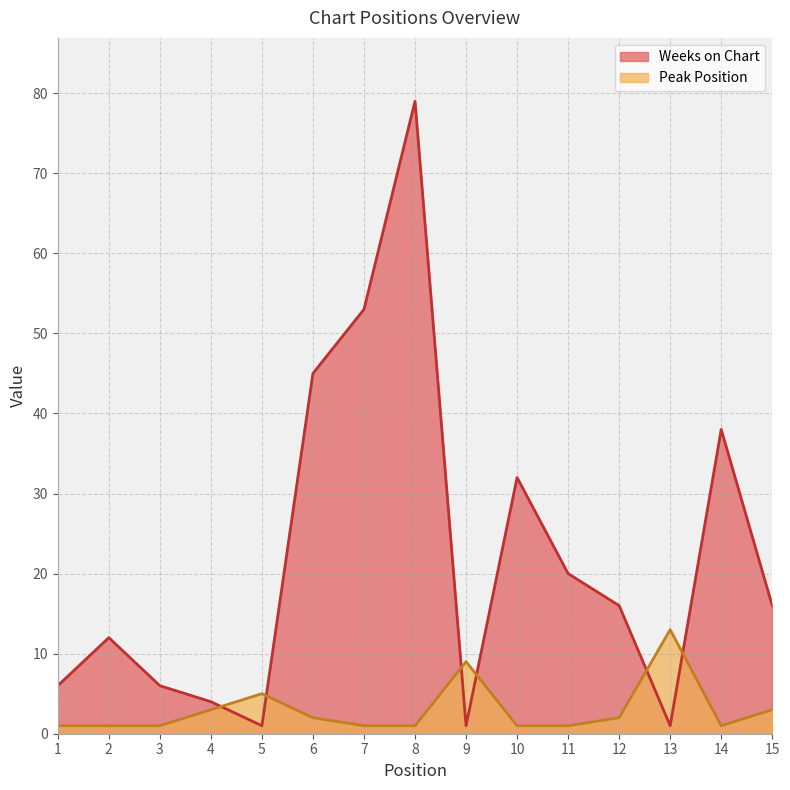

How many values in the Weeks on Chart series exceed 16?

6